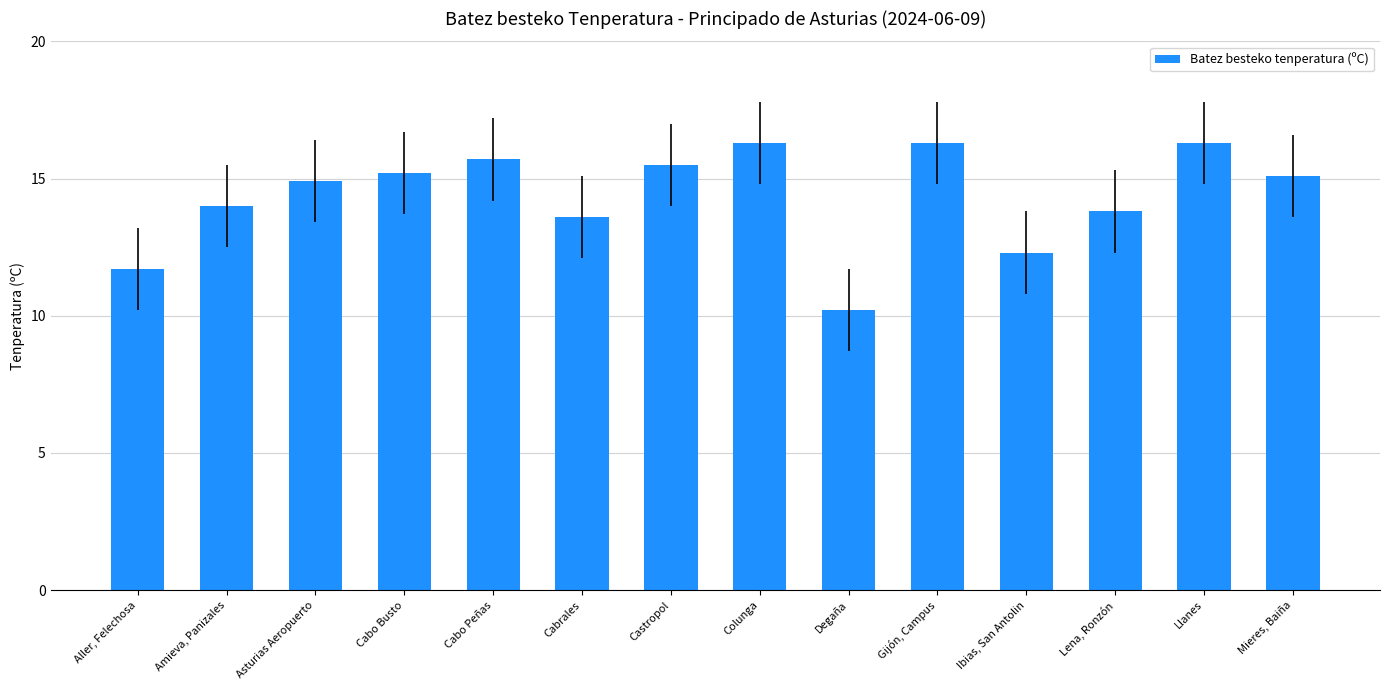

Is it true that the value at Lena, Ronzón is 13.8?

True